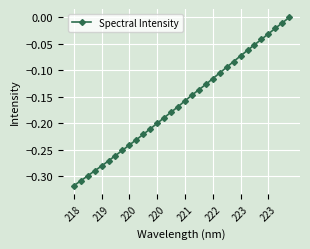

True or false: there are more than 1 points higher than both neighbors.

False